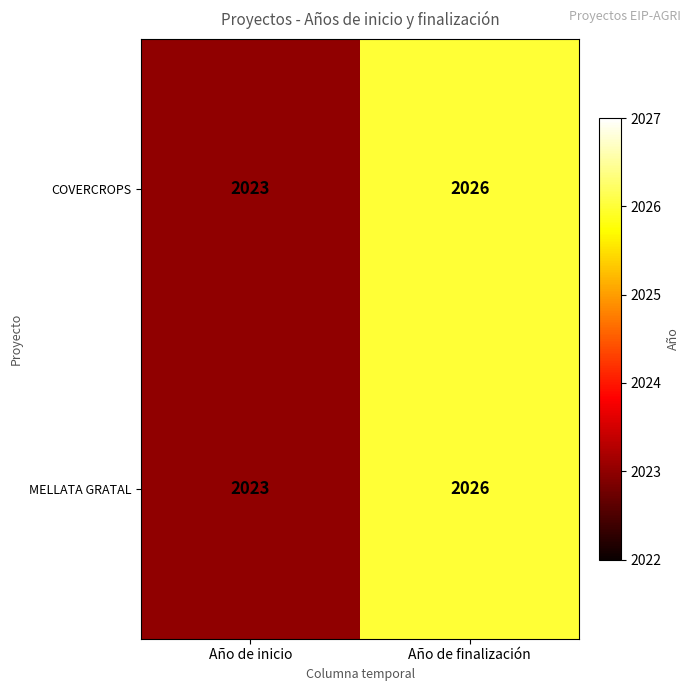

What is the smallest value displayed?

2023